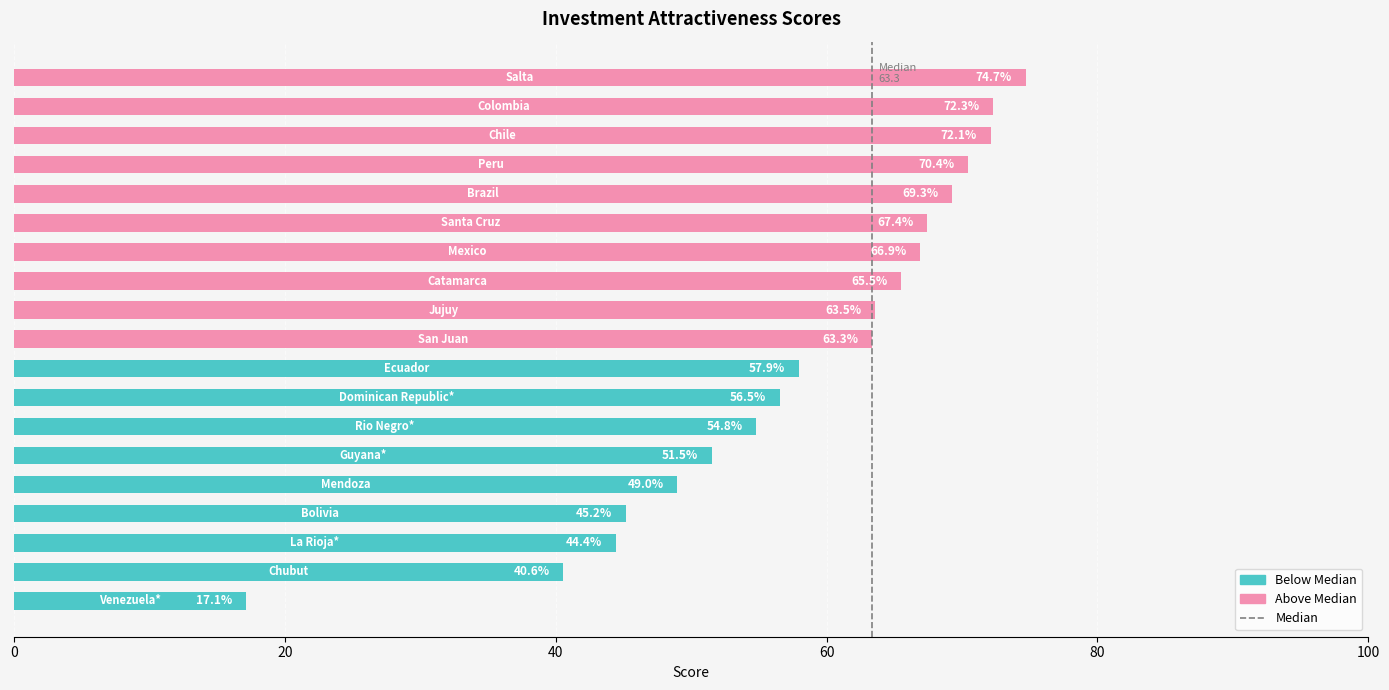

Between 0 and 20, which is larger?

20